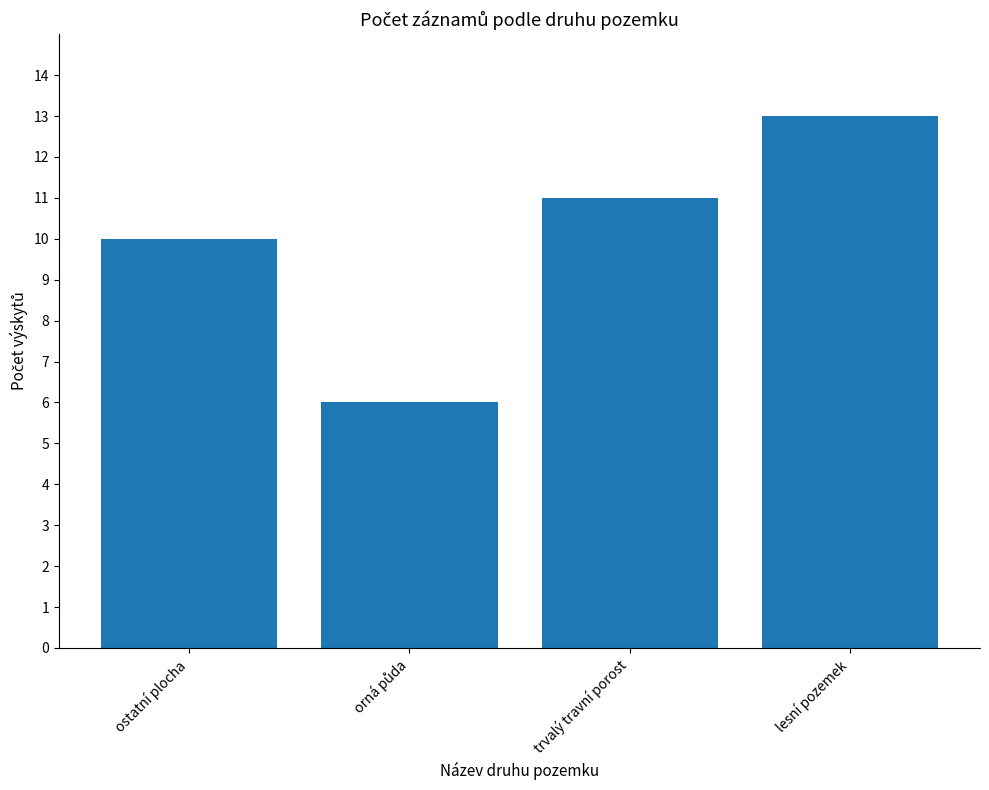

At which label is the value closest to 9?

ostatní plocha